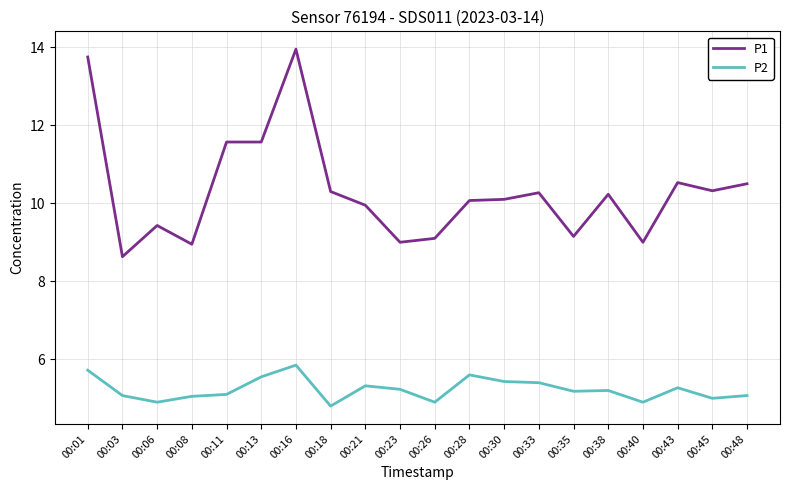

True or false: P1 has more than 1 interior local peaks.

True